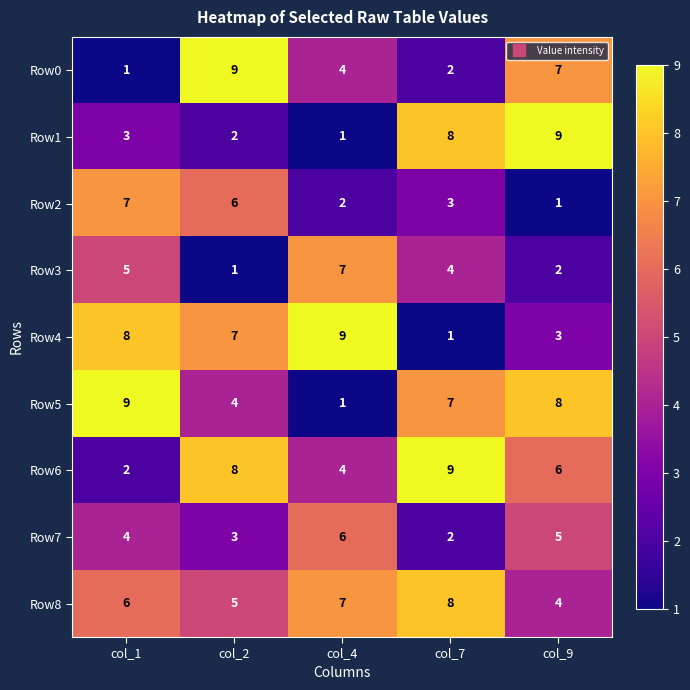

Which series changed the most between col_1 and col_2?

Row0